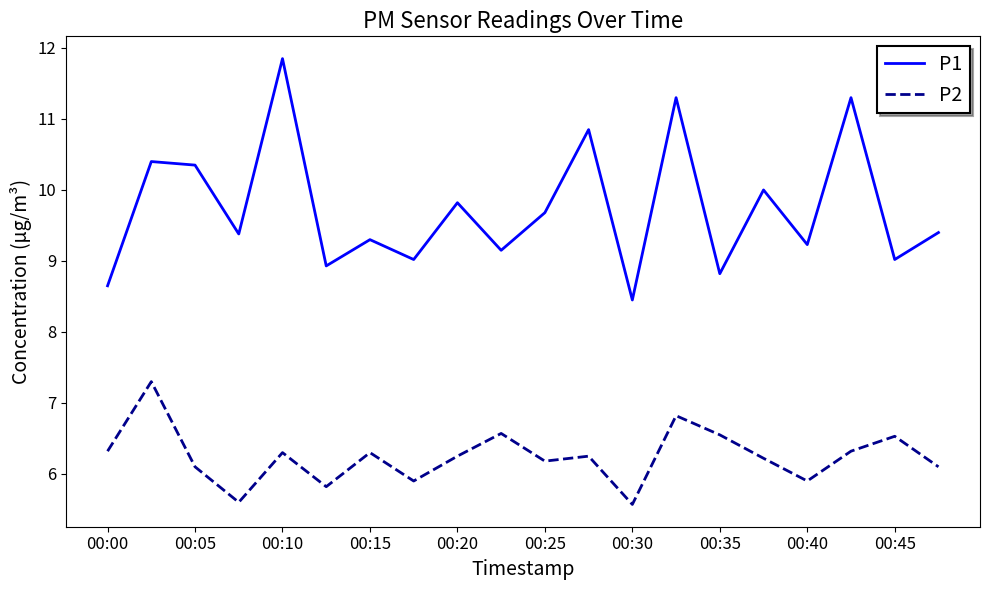

True or false: P1 and P2 cross at least once.

False